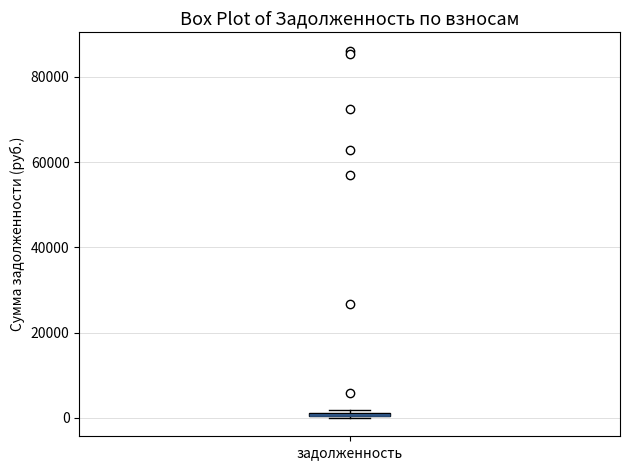

Where is the upper edge of the box for задолженность on the y-axis? The values are not printed on the chart, so give them approximately, as read against the axis.

2000